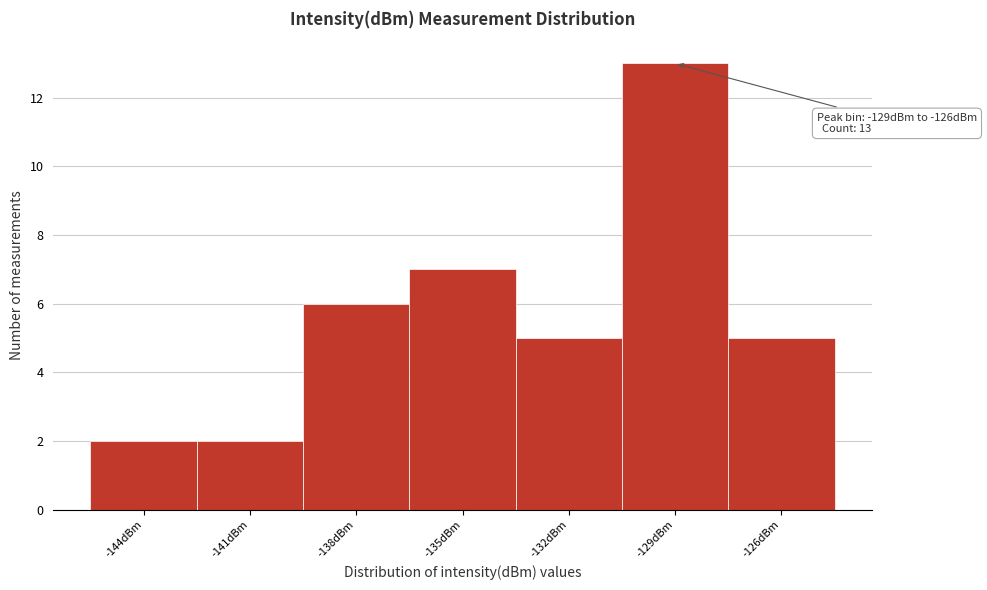

Reading left to right, list all the values displayed in this chart.

2	2	6	7	5	13	5